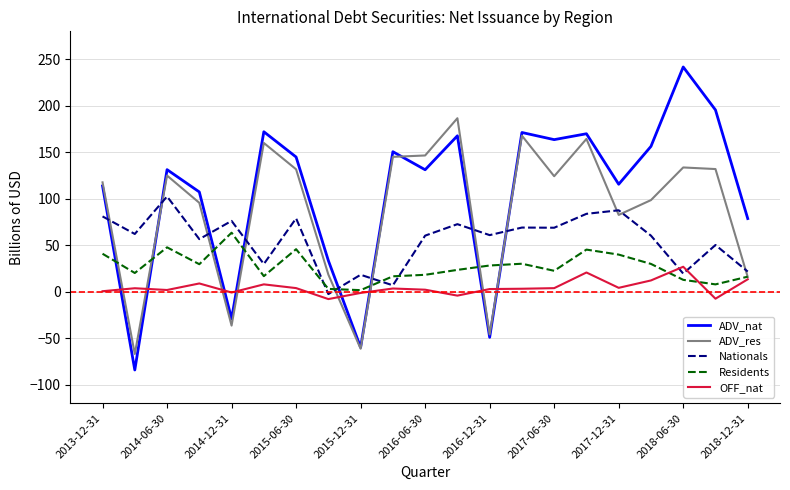

What is the lowest value of the ADV_res series?

-67.0